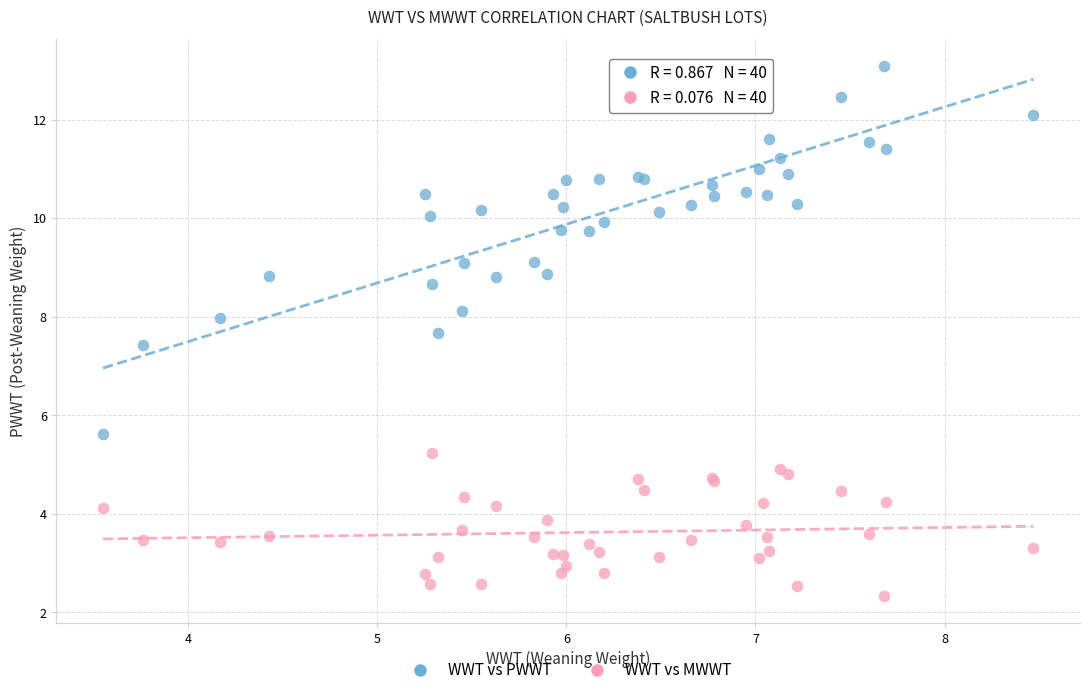

Across all series, what Y value is closest to 7?

7.4